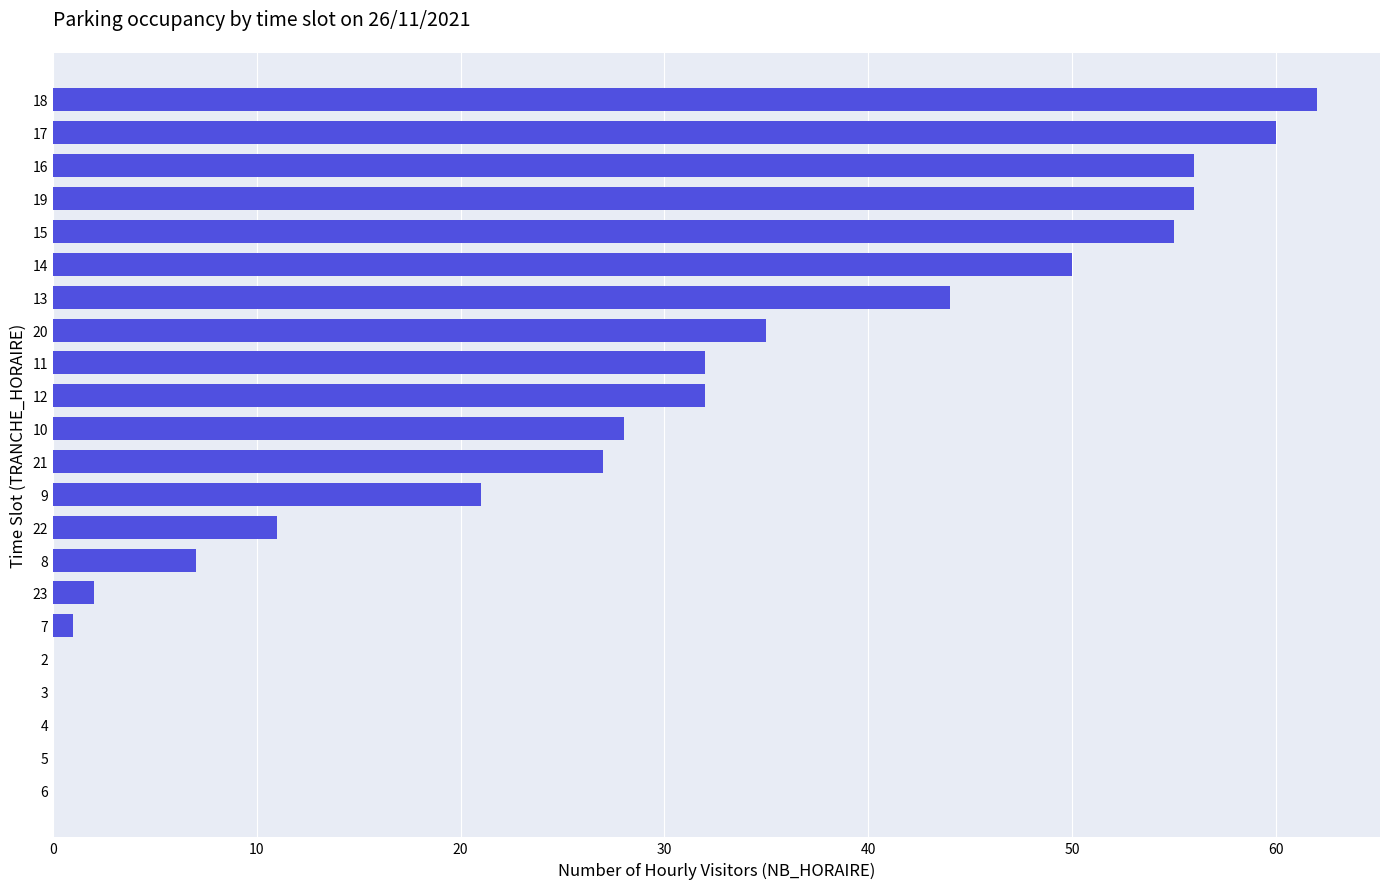

What is the greatest value displayed?

62